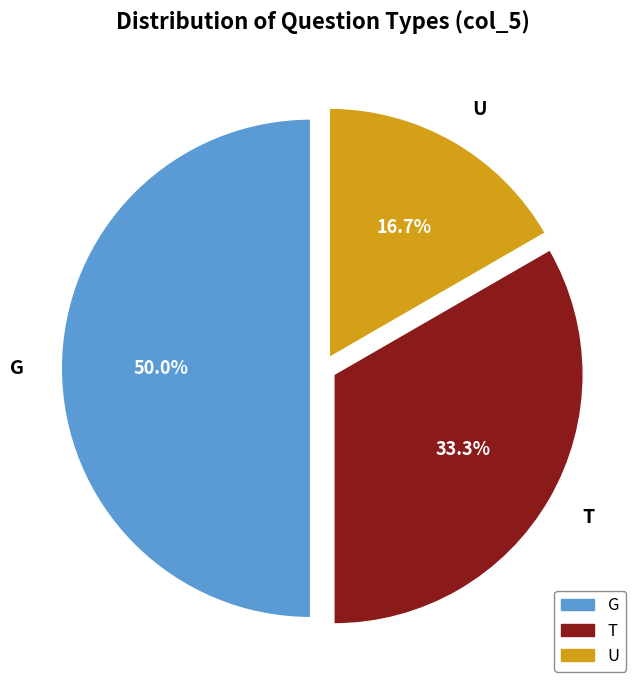

True or false: T accounts for 19% of the total.

False